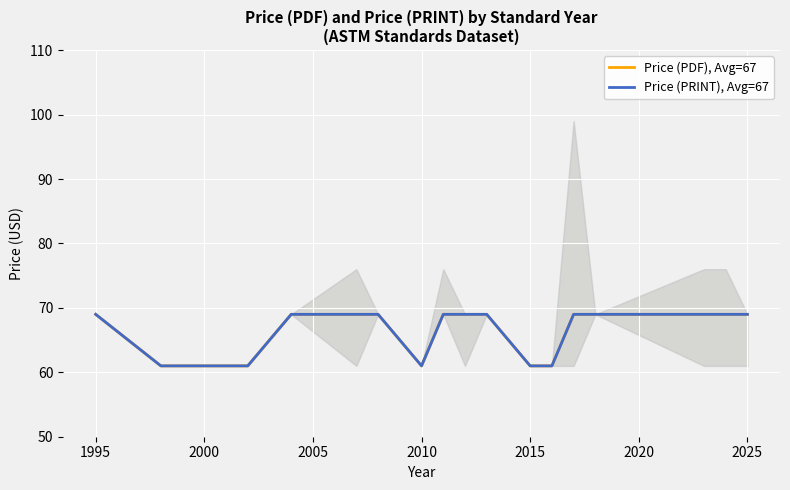

What is the highest value of the Price (PDF), Avg=67 series?

69